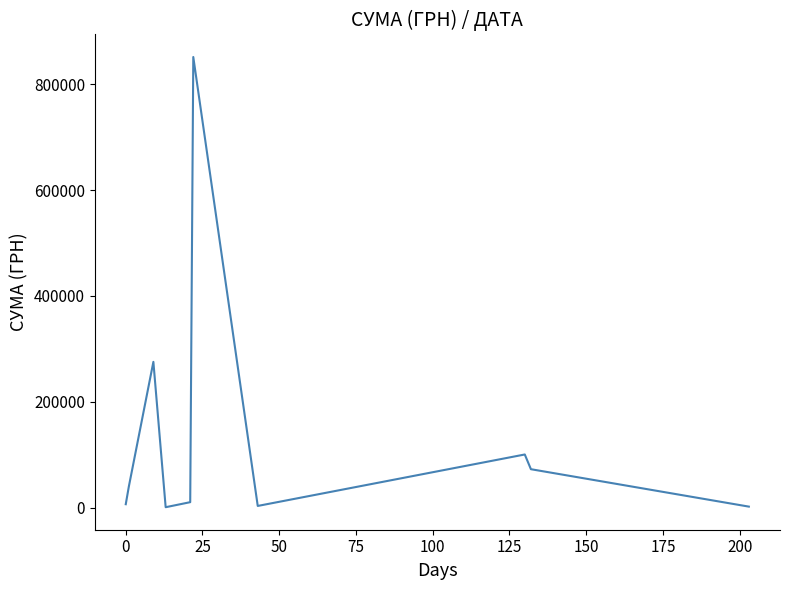

What is the difference between the maximum and minimum values?

851034.6